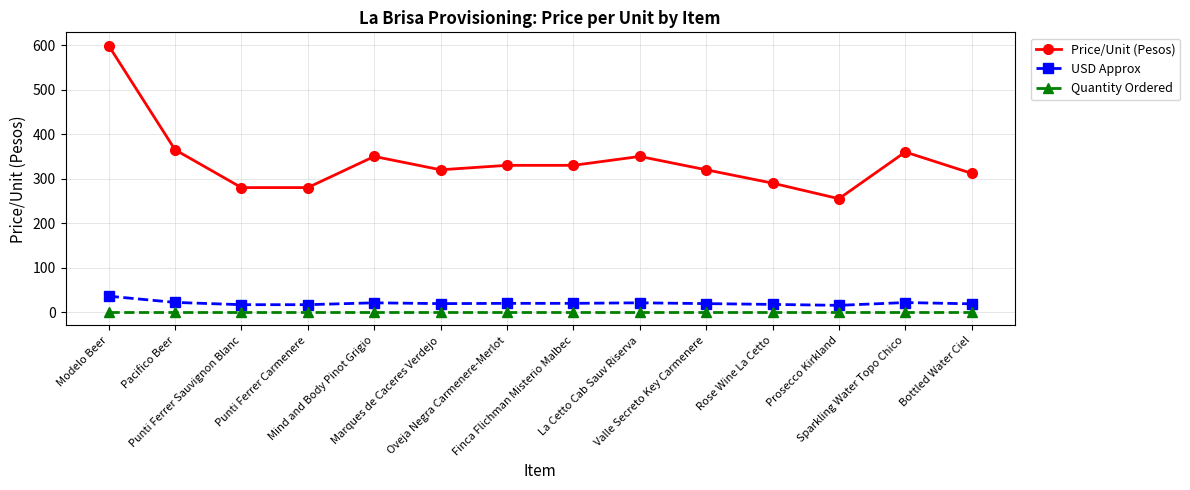

Where does the Price/Unit (Pesos) series first go above 330?

Modelo Beer